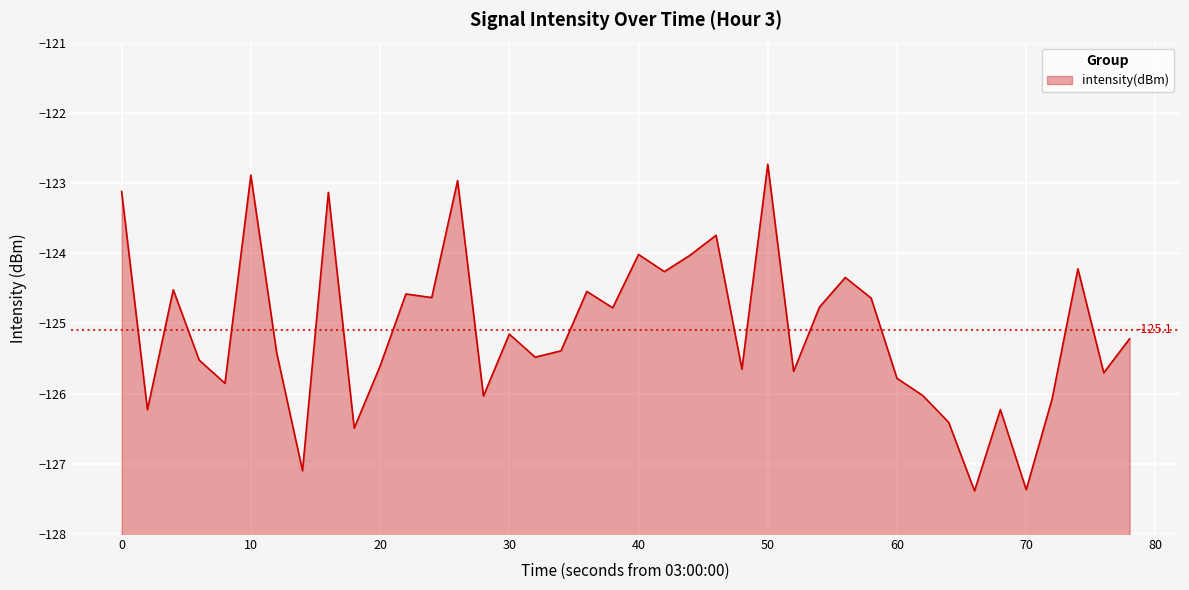

Is it true that the value at 26 is -125.7?

True